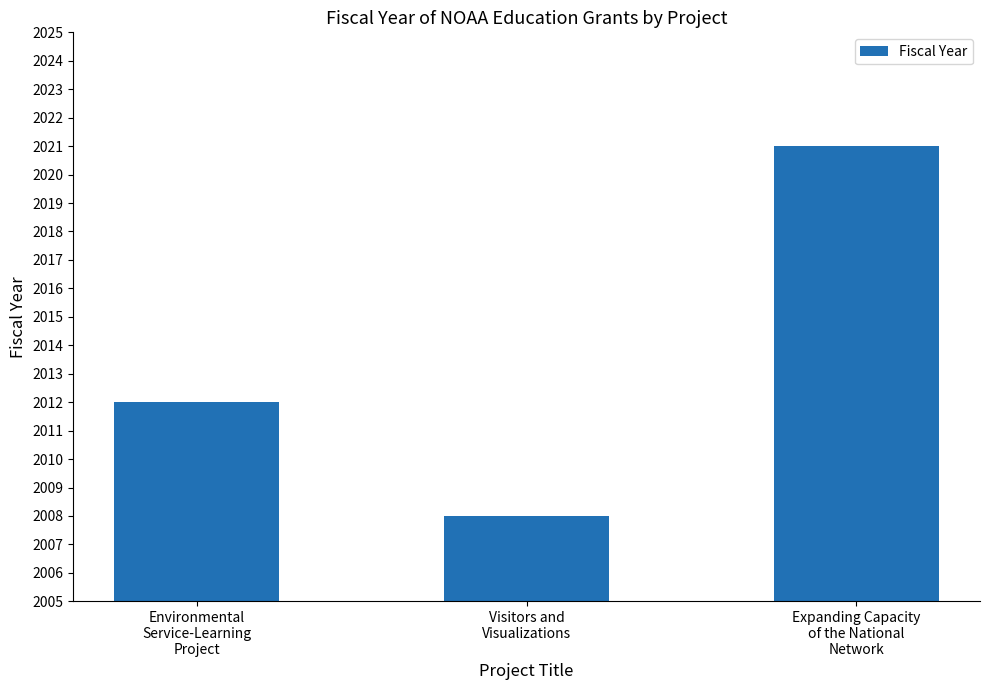

List the labels in order of value, largest first.

Expanding Capacity
of the National
Network, Environmental
Service-Learning
Project, Visitors and
Visualizations